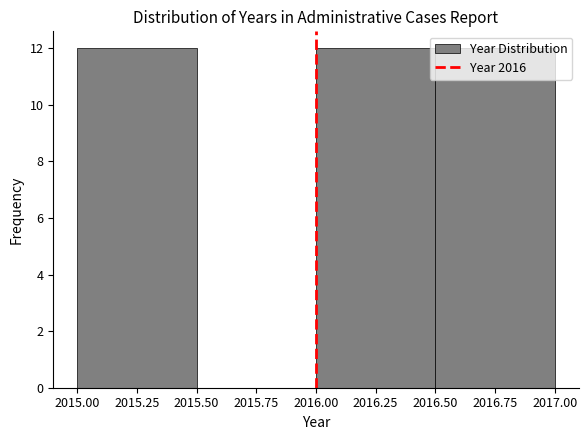

What is the height of the bar covering 2015.00 to 2015.50 on the x-axis? The values are not printed on the chart, so give them approximately, as read against the axis.

12